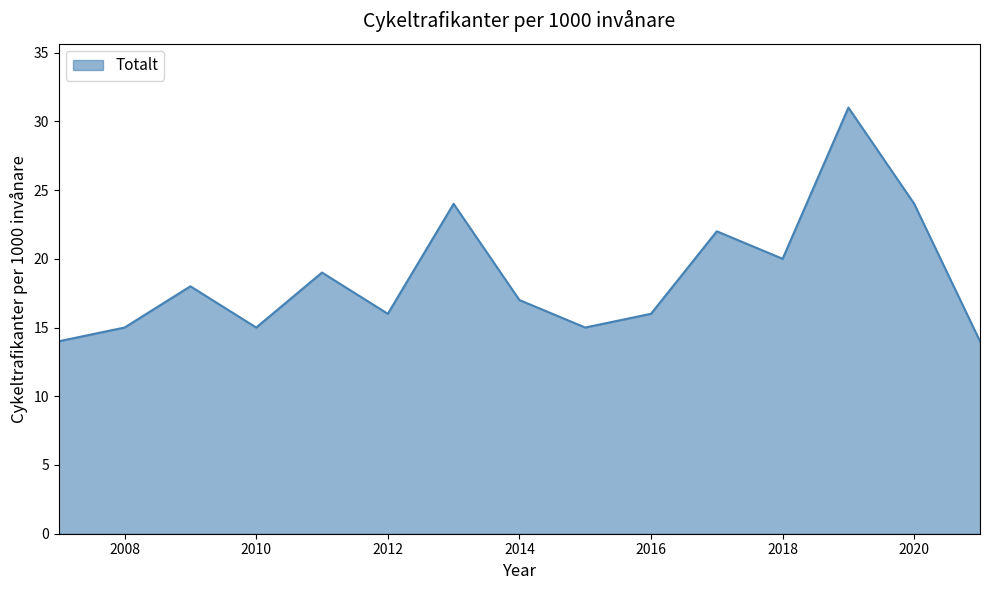

What is the greatest value displayed?

31